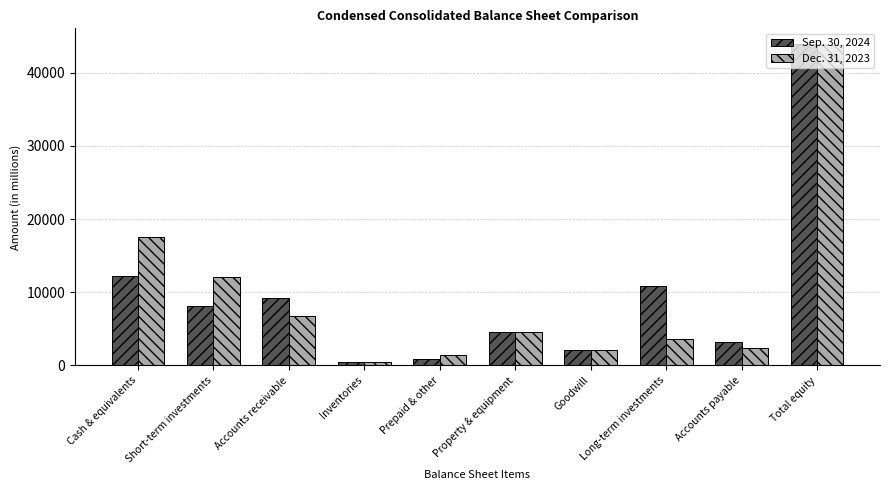

List the series in order of their overall mean, lowest first.

Dec. 31, 2023, Sep. 30, 2024